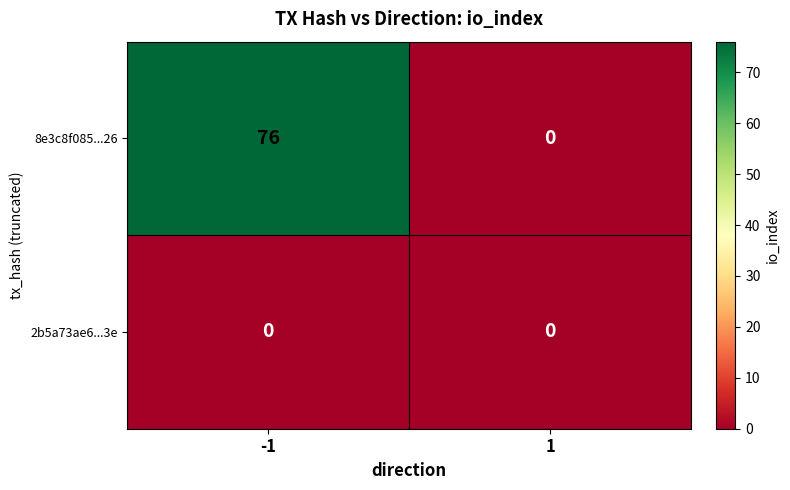

Between -1 and 1, which series saw the biggest shift?

8e3c8f085...26